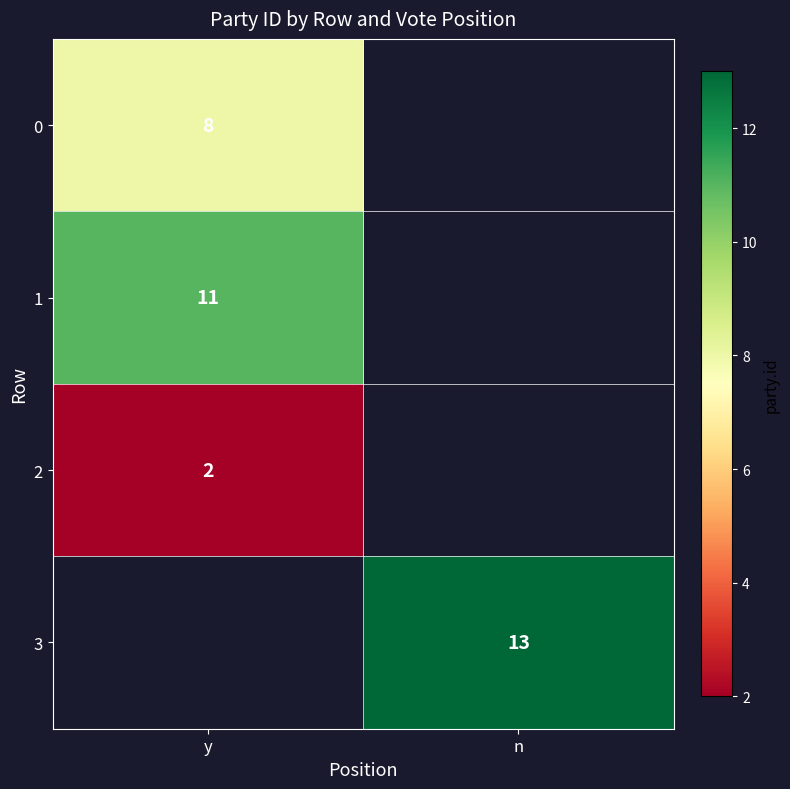

Is it true that 0 equals 8 at y?

True